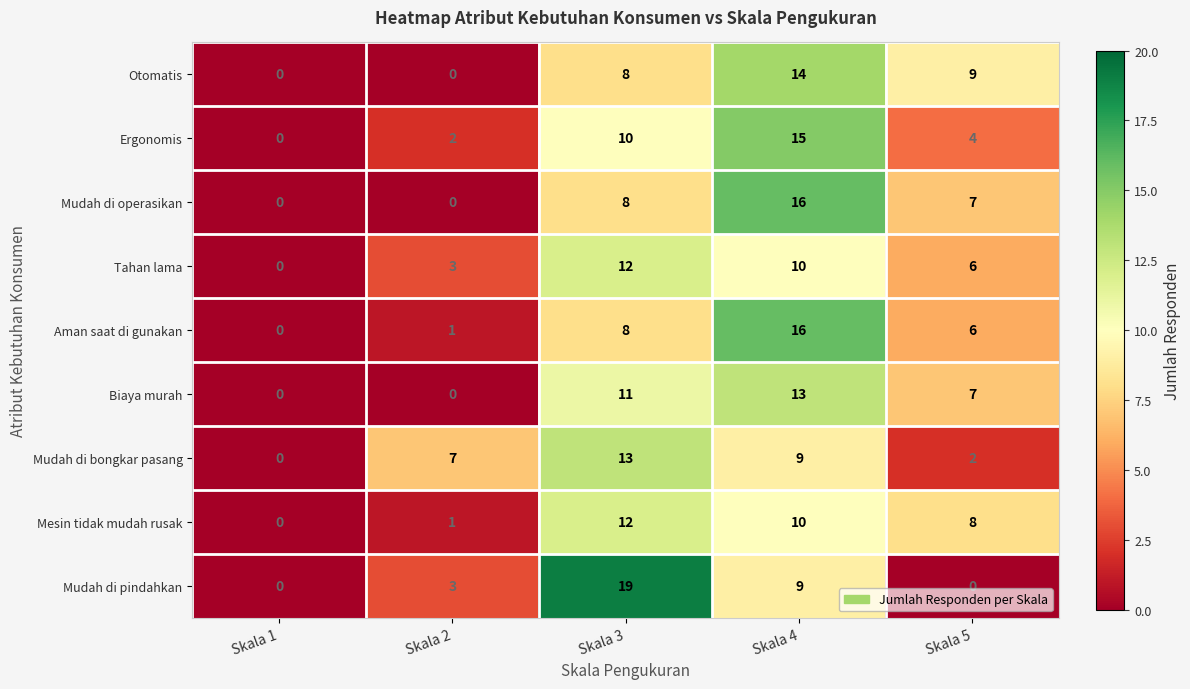

How many positive values does the Tahan lama series have?

4